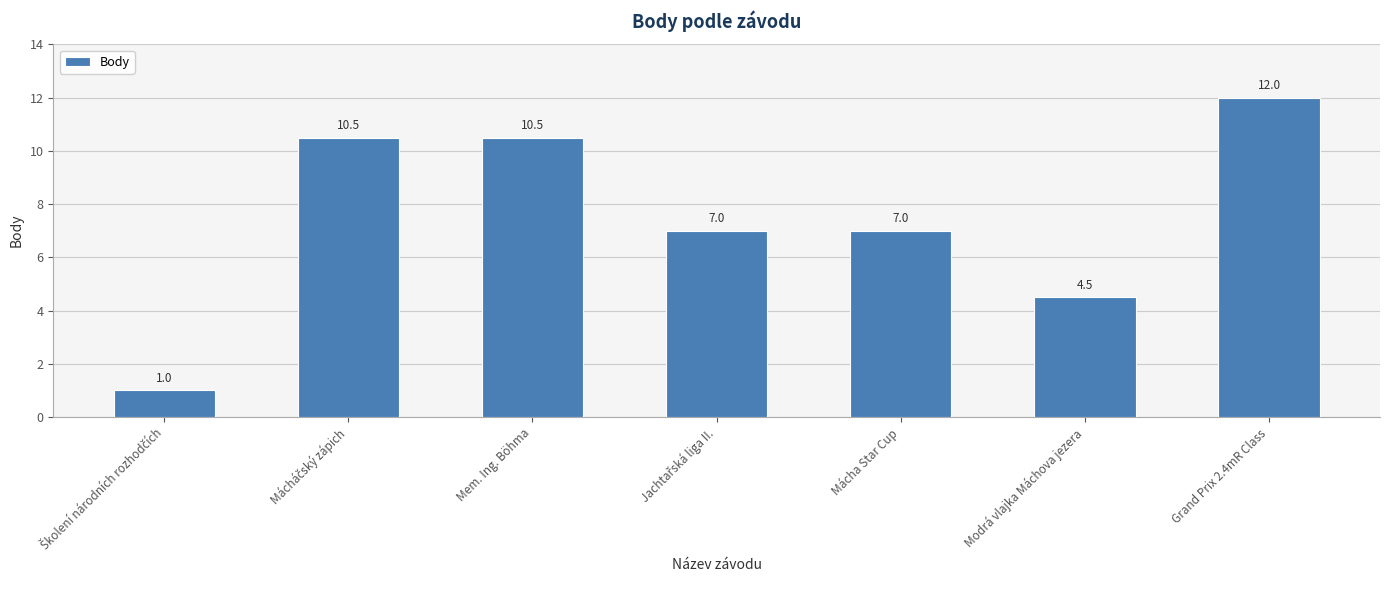

What position from the left is Mem. Ing. Böhma?

3